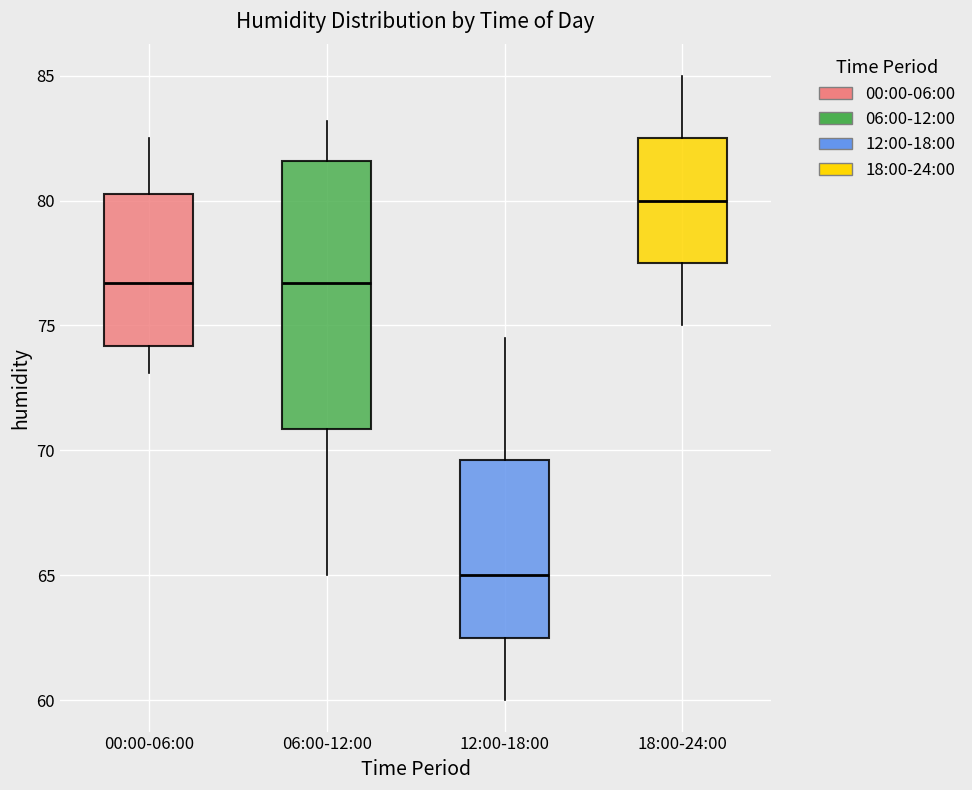

Reading left to right, transcribe this box plot: for each box, give where its median line is, the range the box spans, and where its two whiskers end, as read against the y-axis. The values are not printed on the chart, so give them approximately, as read against the axis.

00:00-06:00: median 76.5, box 74.0 to 80.5, whiskers 73.0 to 82.5
06:00-12:00: median 76.5, box 71.0 to 81.5, whiskers 65.0 to 83.0
12:00-18:00: median 65.0, box 62.5 to 69.5, whiskers 60.0 to 74.5
18:00-24:00: median 80.0, box 77.5 to 82.5, whiskers 75.0 to 85.0